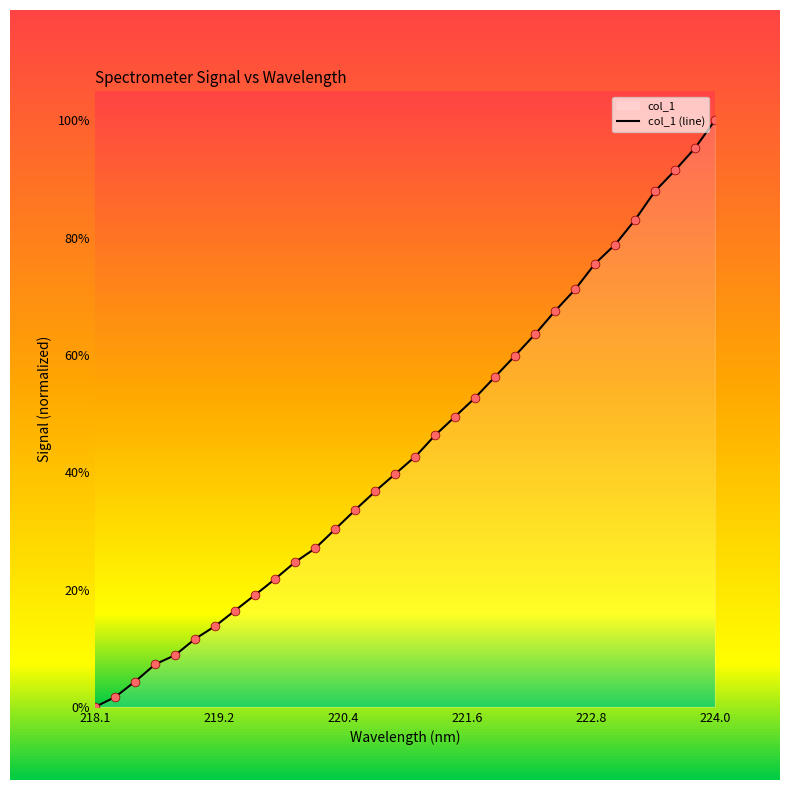

Which has a higher value, 223.0264 or 222.8355?

223.0264